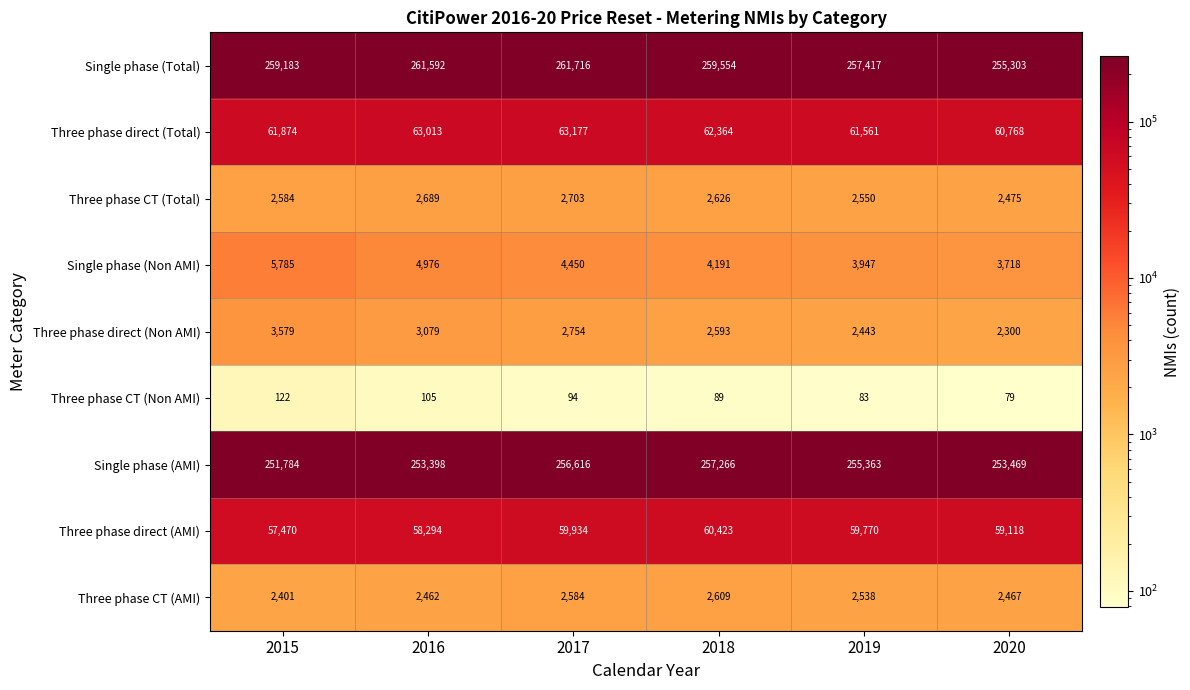

How many series are shown in this chart?

9